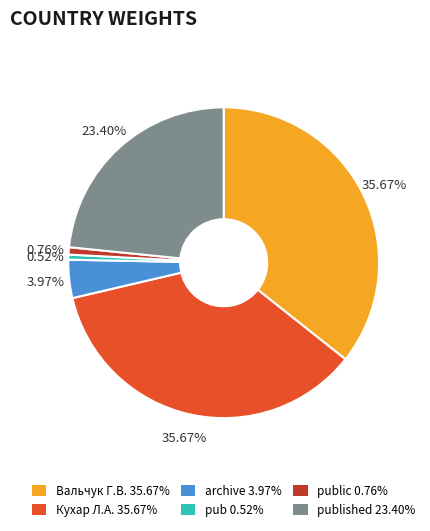

Does any single category account for the majority?

No